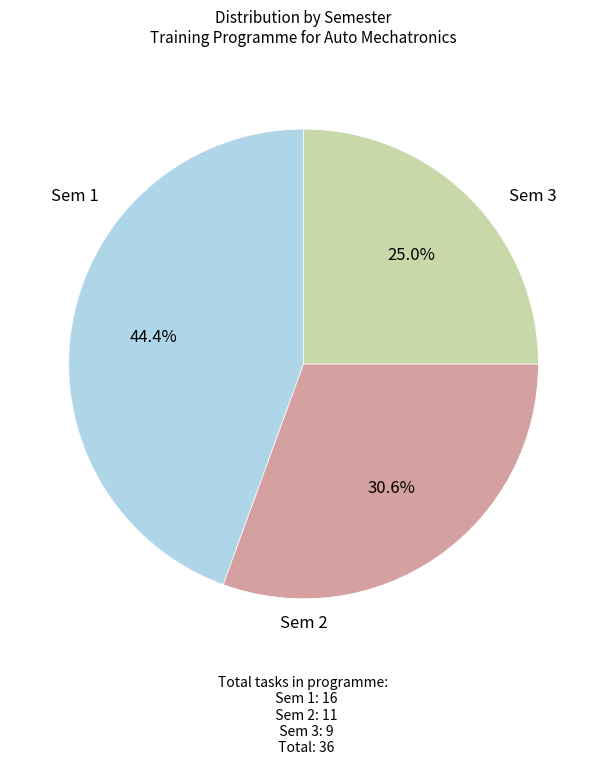

Does any single category account for the majority?

No